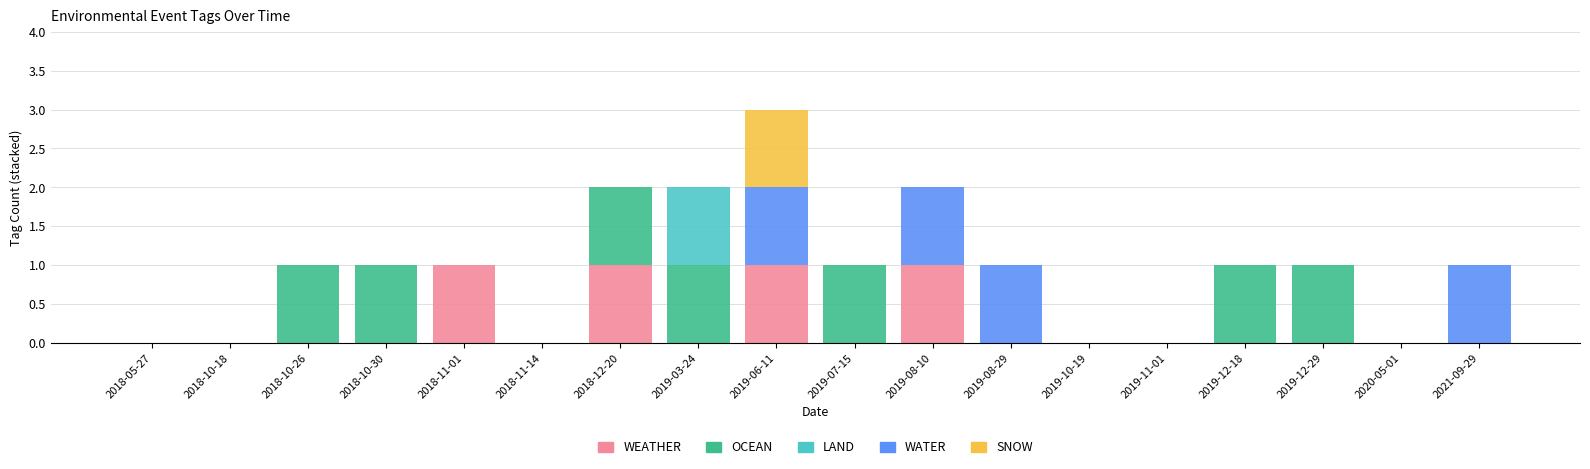

True or false: WEATHER has a value of 1 at 2019-06-11.

True